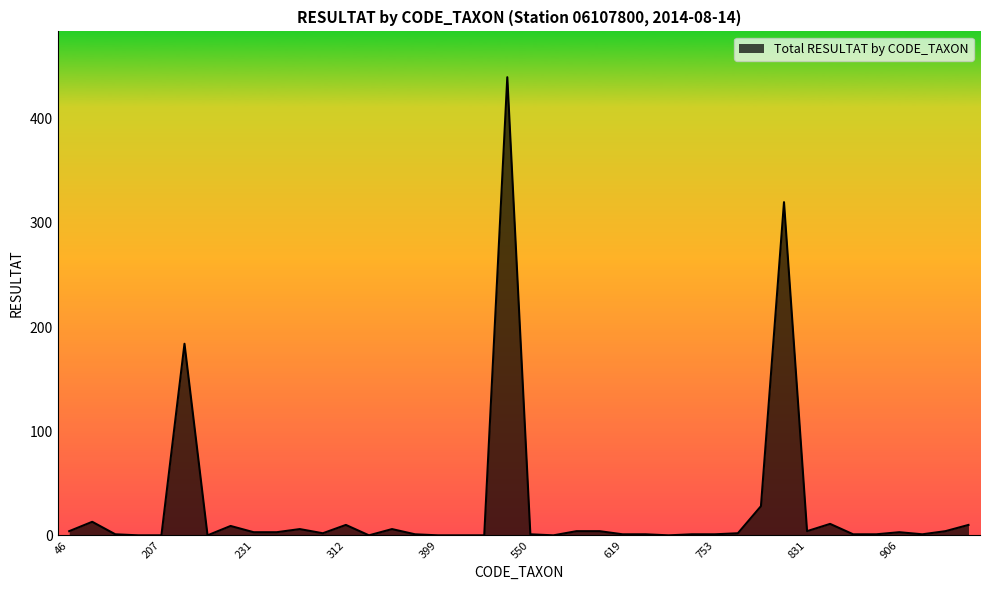

What is the maximum value shown in the chart?

440